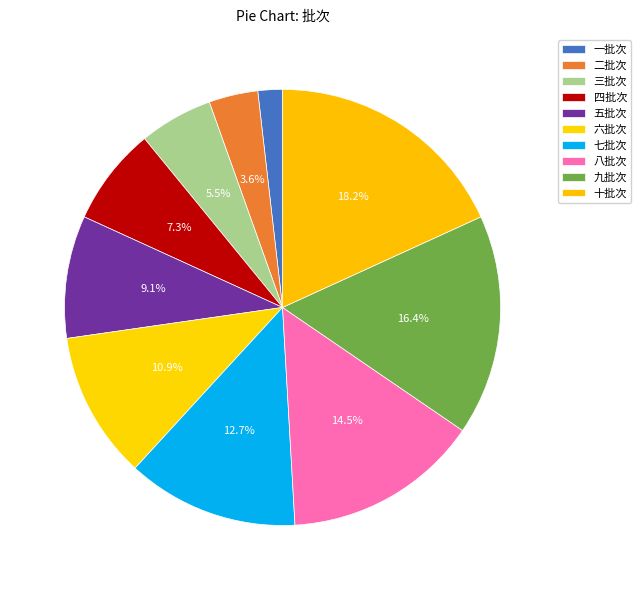

How many segments does this pie chart have?

10